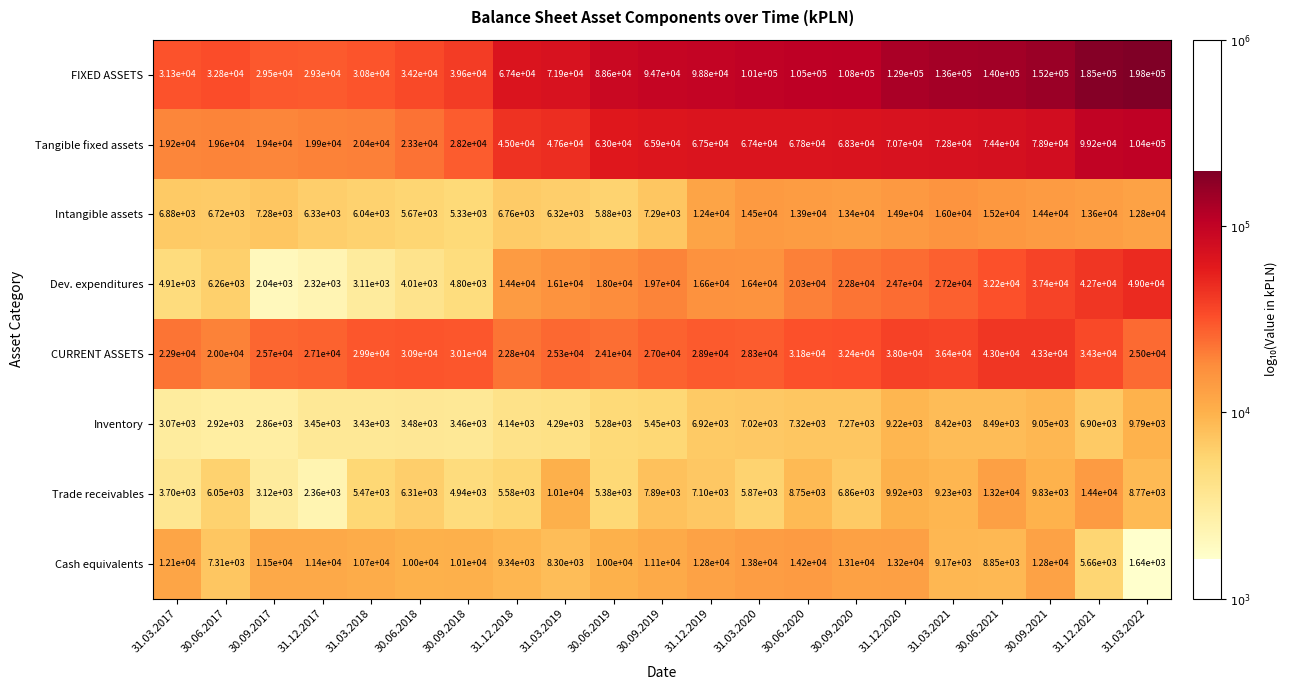

The Trade receivables series shows 6079 at 31.03.2017. True or false?

False